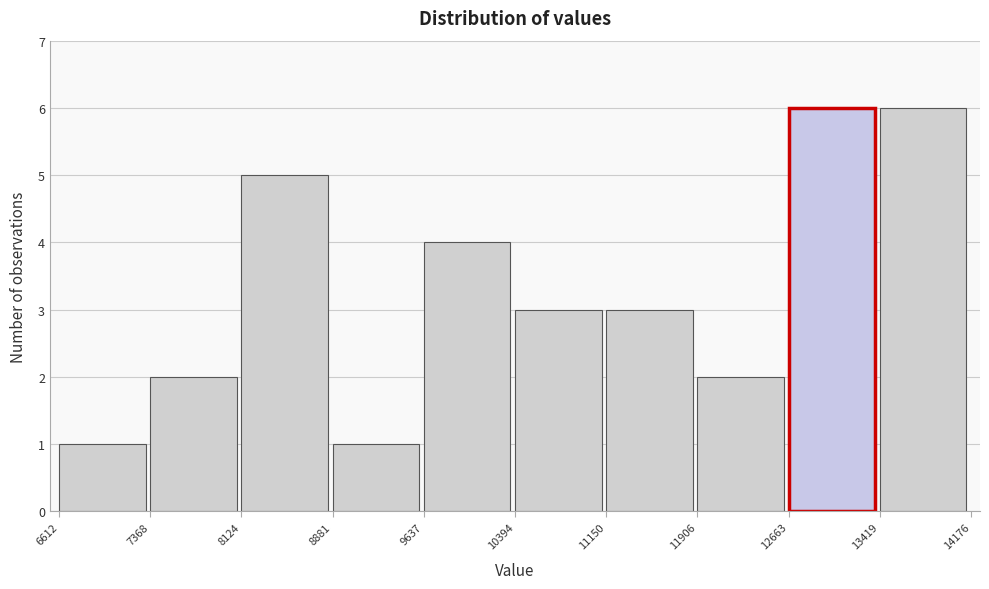

How tall is the bar that spans 8881 to 9637 on the x-axis? The values are not printed on the chart, so give them approximately, as read against the axis.

1